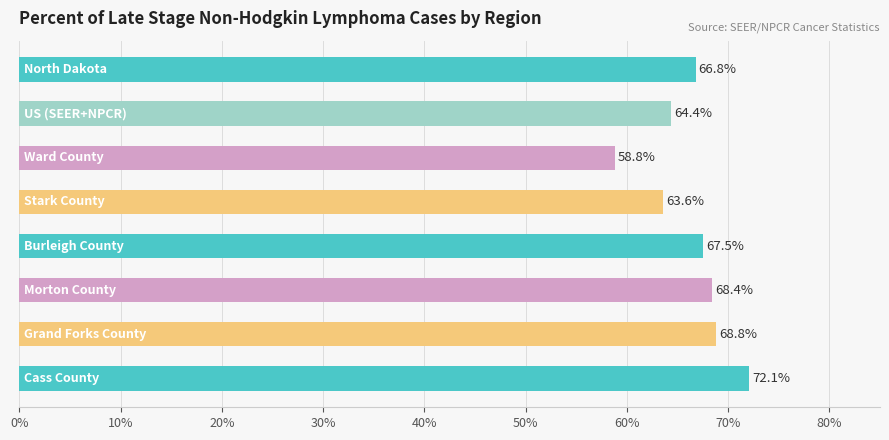

What is the difference between the second highest and minimum values?

10.0